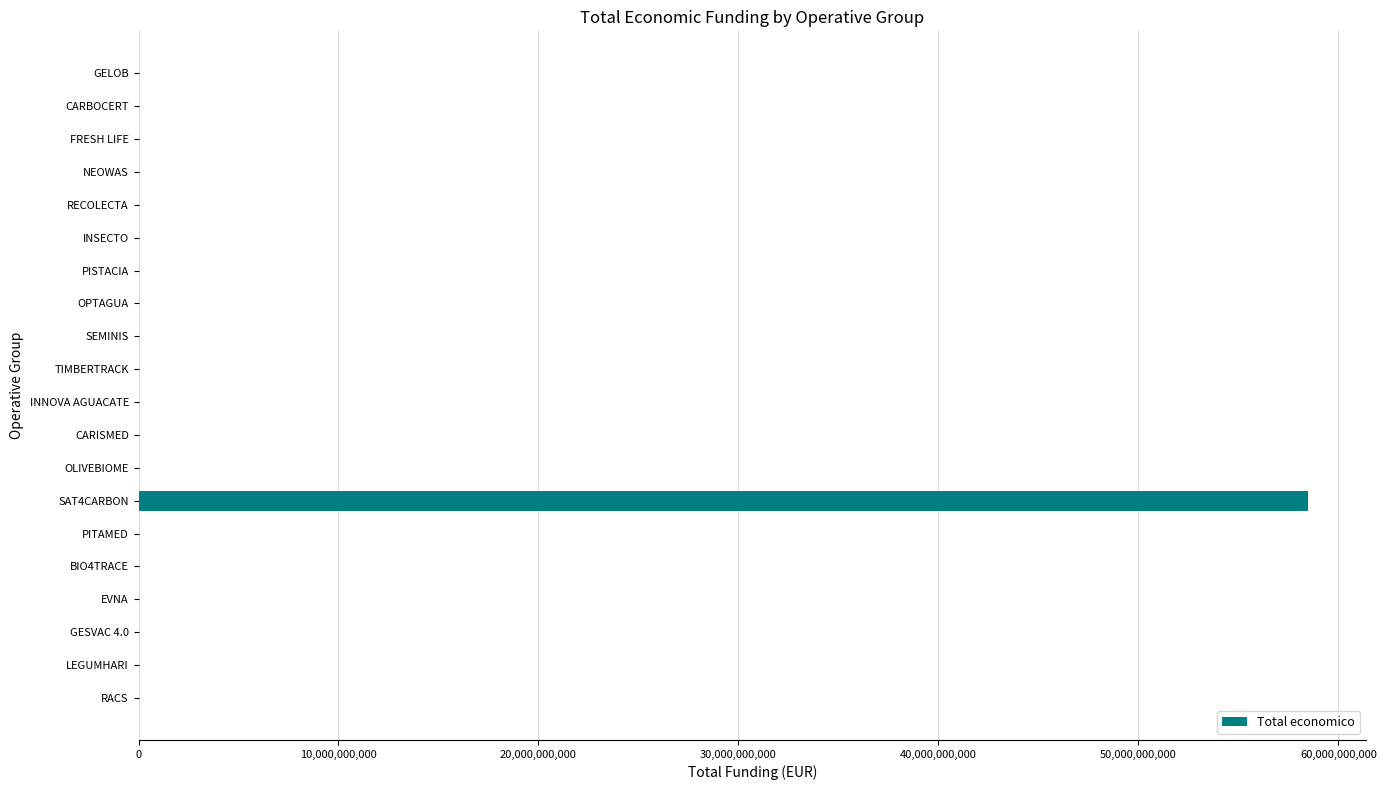

What is the sum of all values?

58510430980